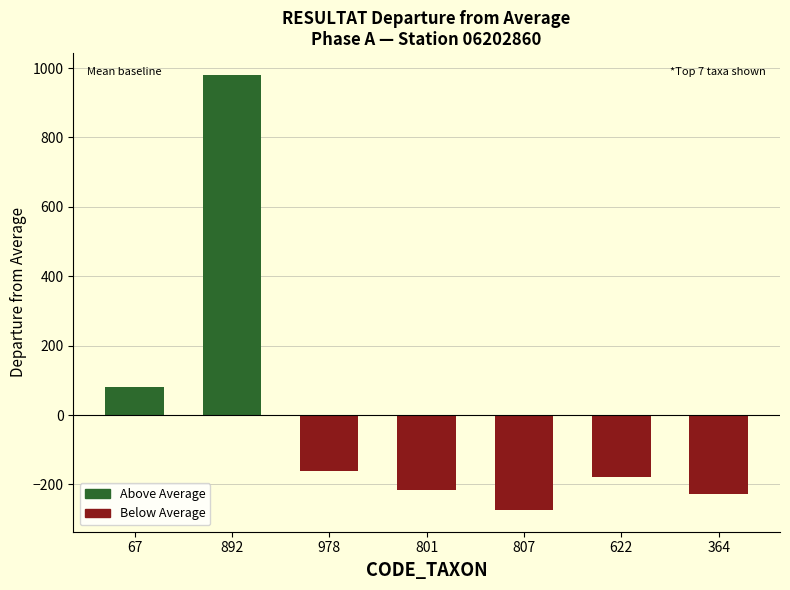

Does the chart contain stacked bars?

No